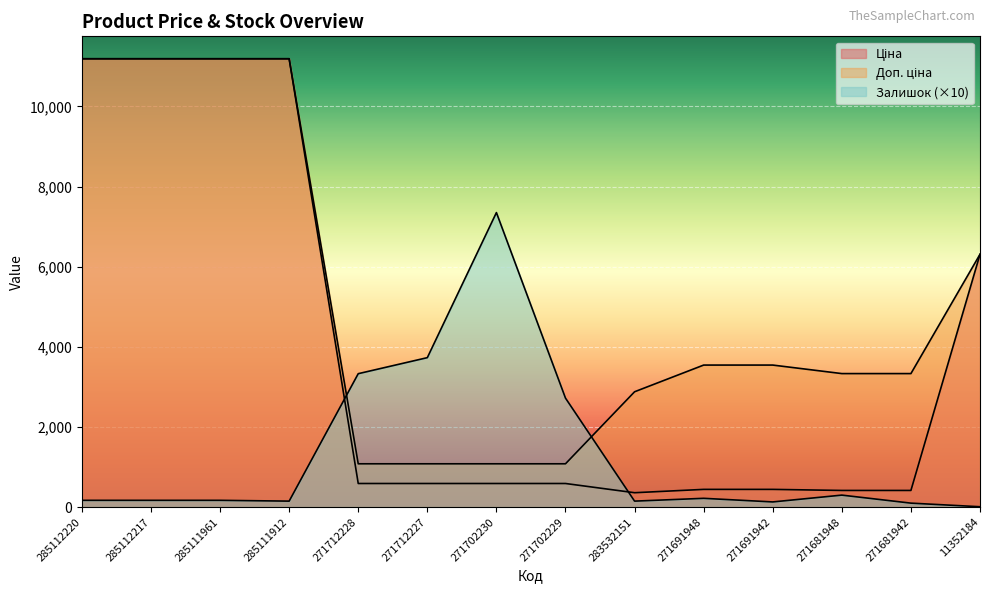

Does the chart display data point markers on the line(s)?

No